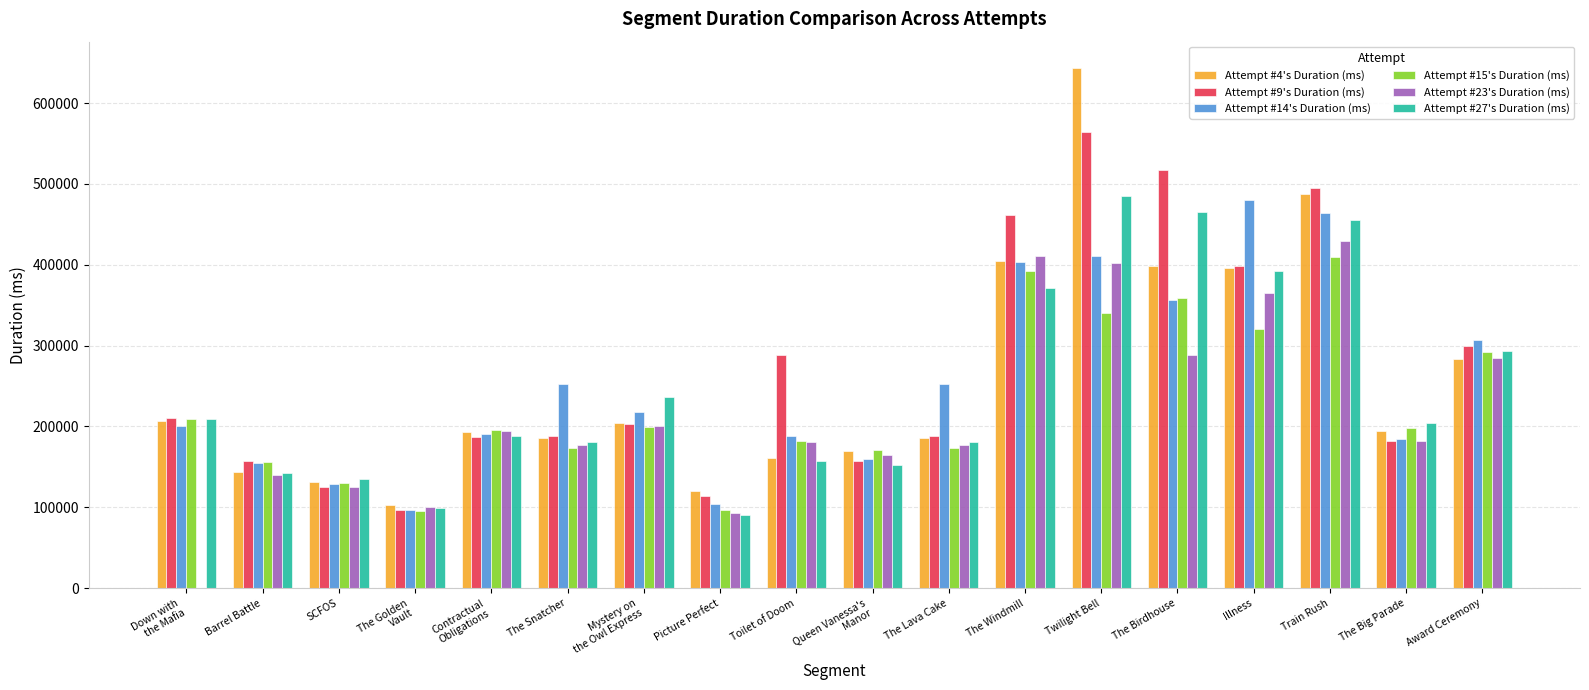

True or false: Attempt #23's Duration (ms) has a value of 313876 at Toilet of Doom.

False